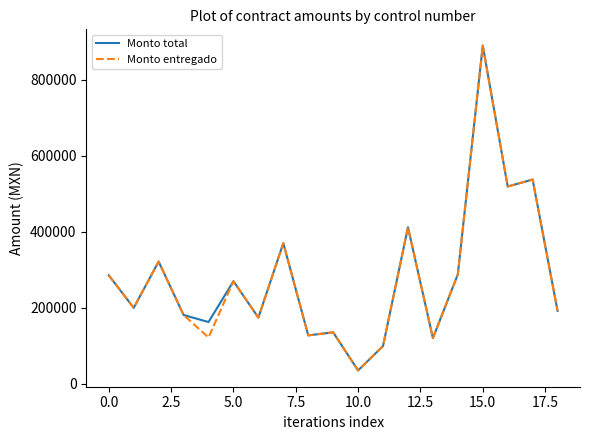

What is the maximum value for Monto total?

889137.0